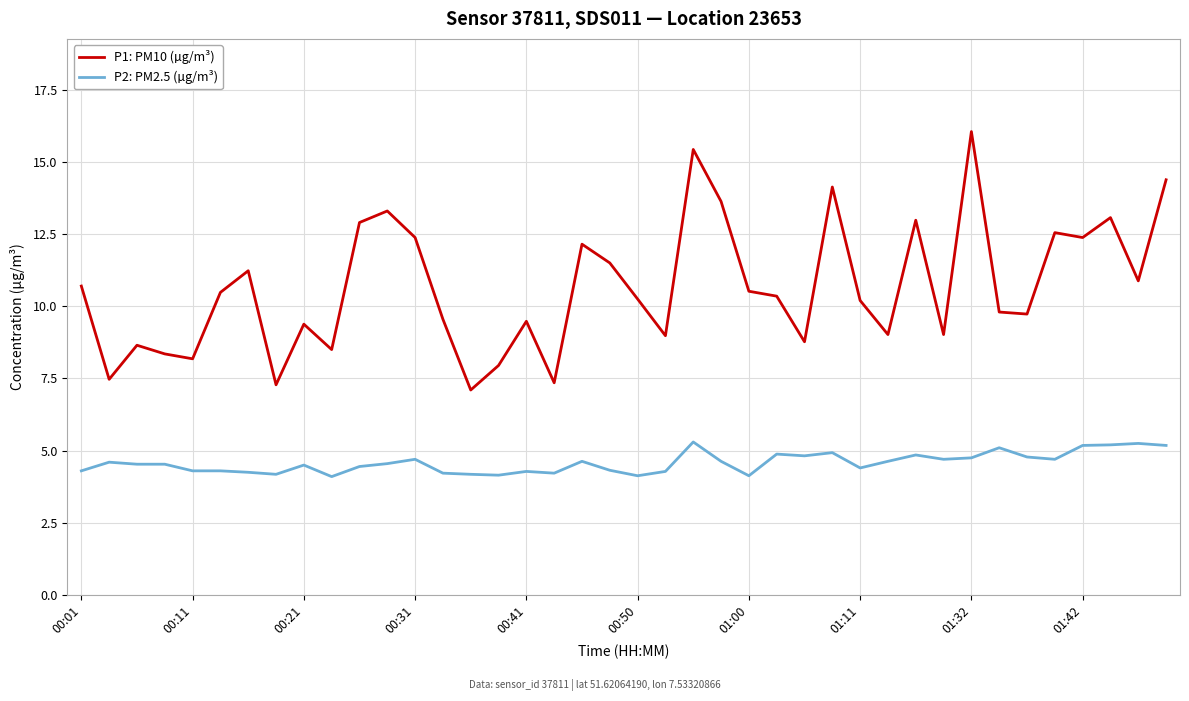

What are all the series names shown in the legend?

P1: PM10 (µg/m³), P2: PM2.5 (µg/m³)